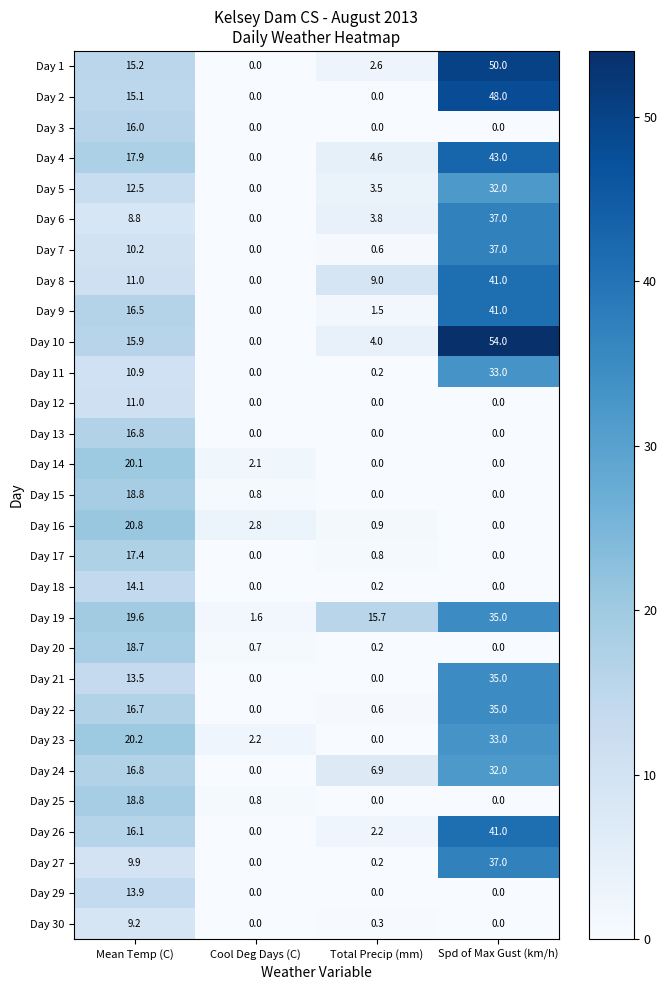

Which series has the largest total across all categories?

Day 10